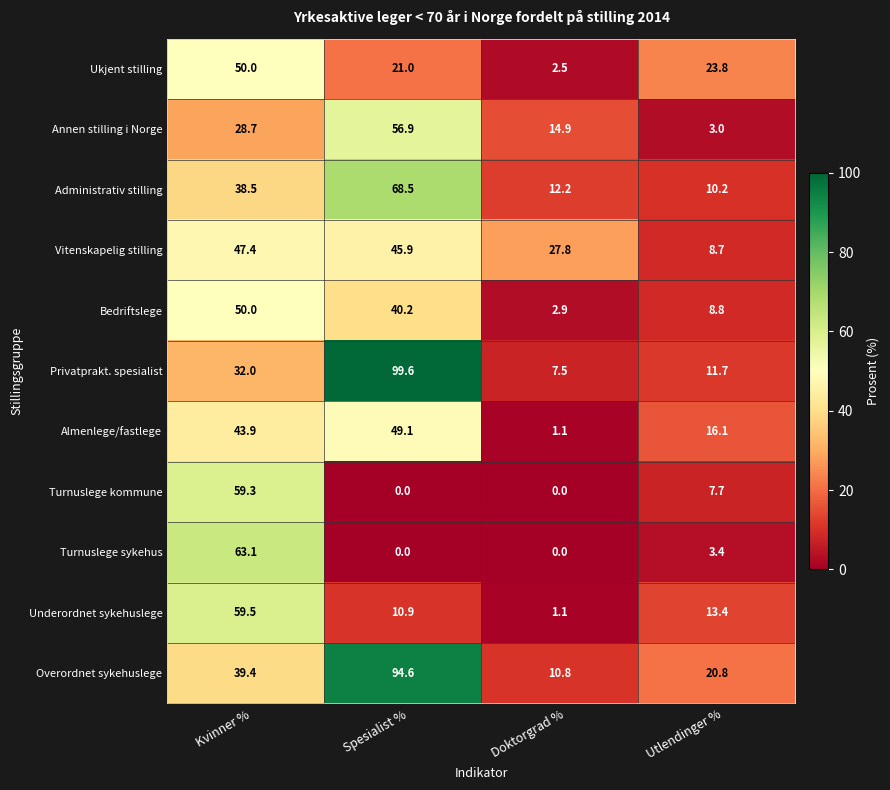

How many series are shown in this chart?

11